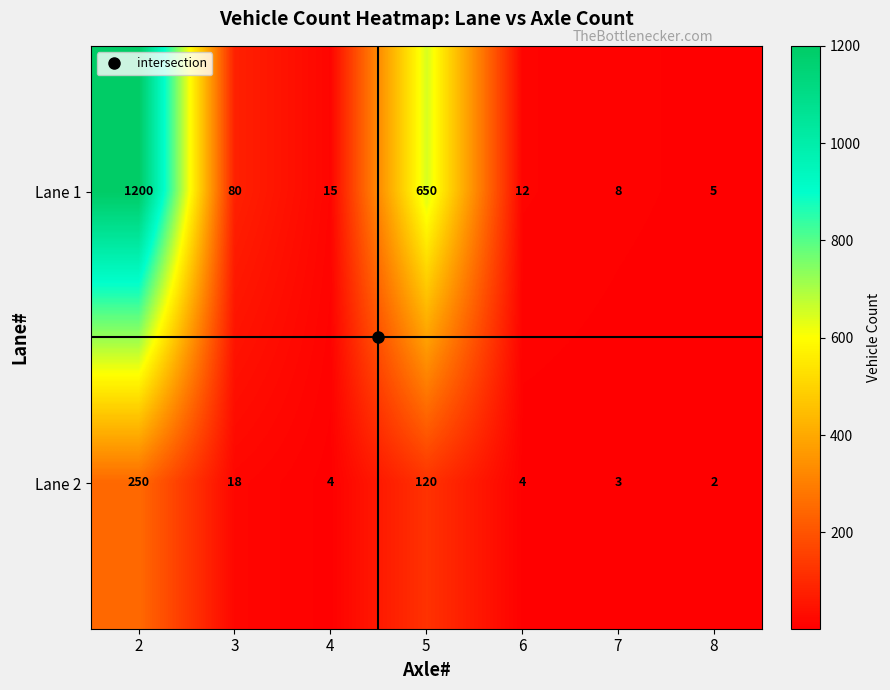

Rank the series by their average value, from highest to lowest.

Lane 1, Lane 2